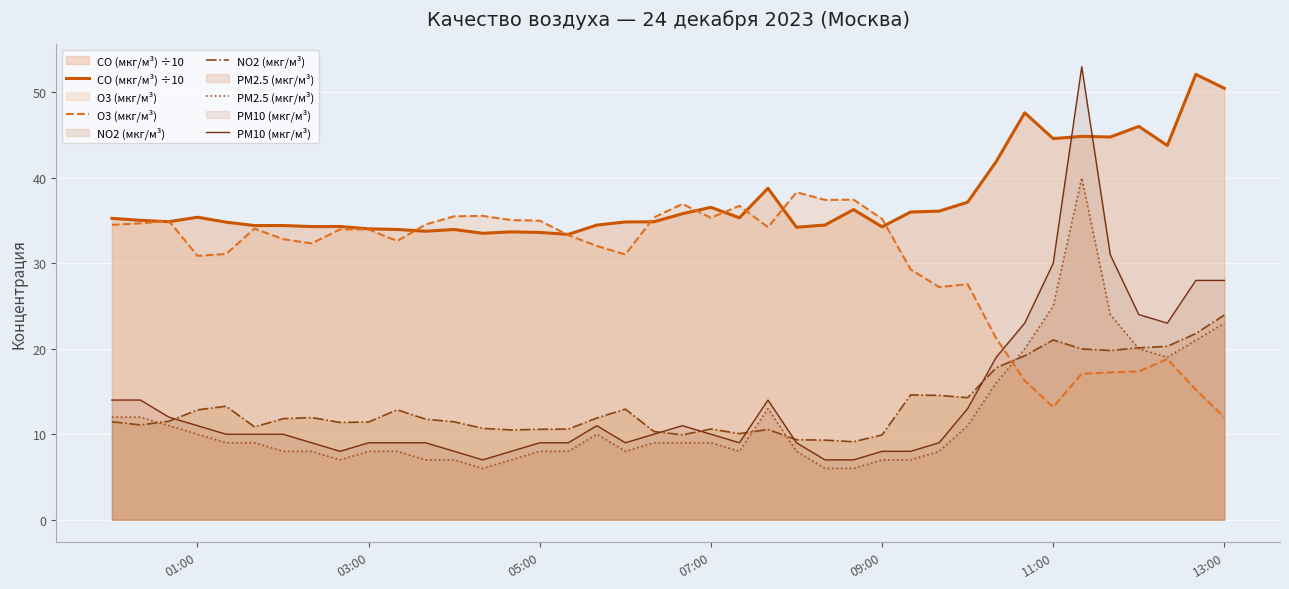

What is the greatest value displayed?

53.0